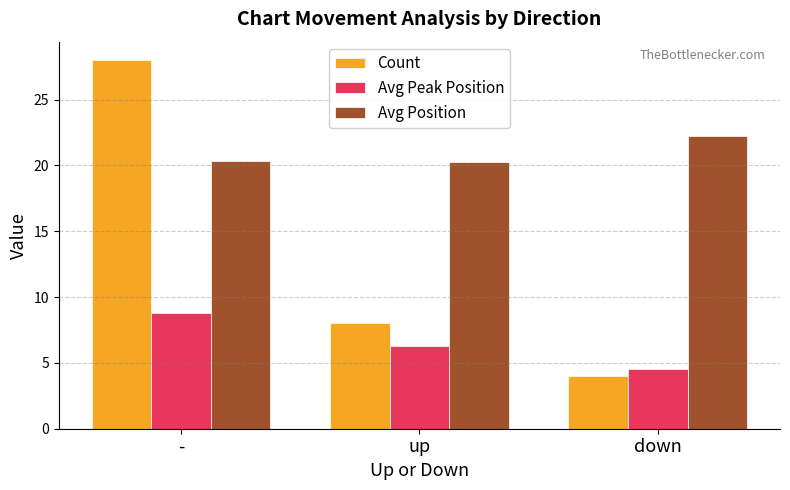

At which label does Count first exceed 8?

-